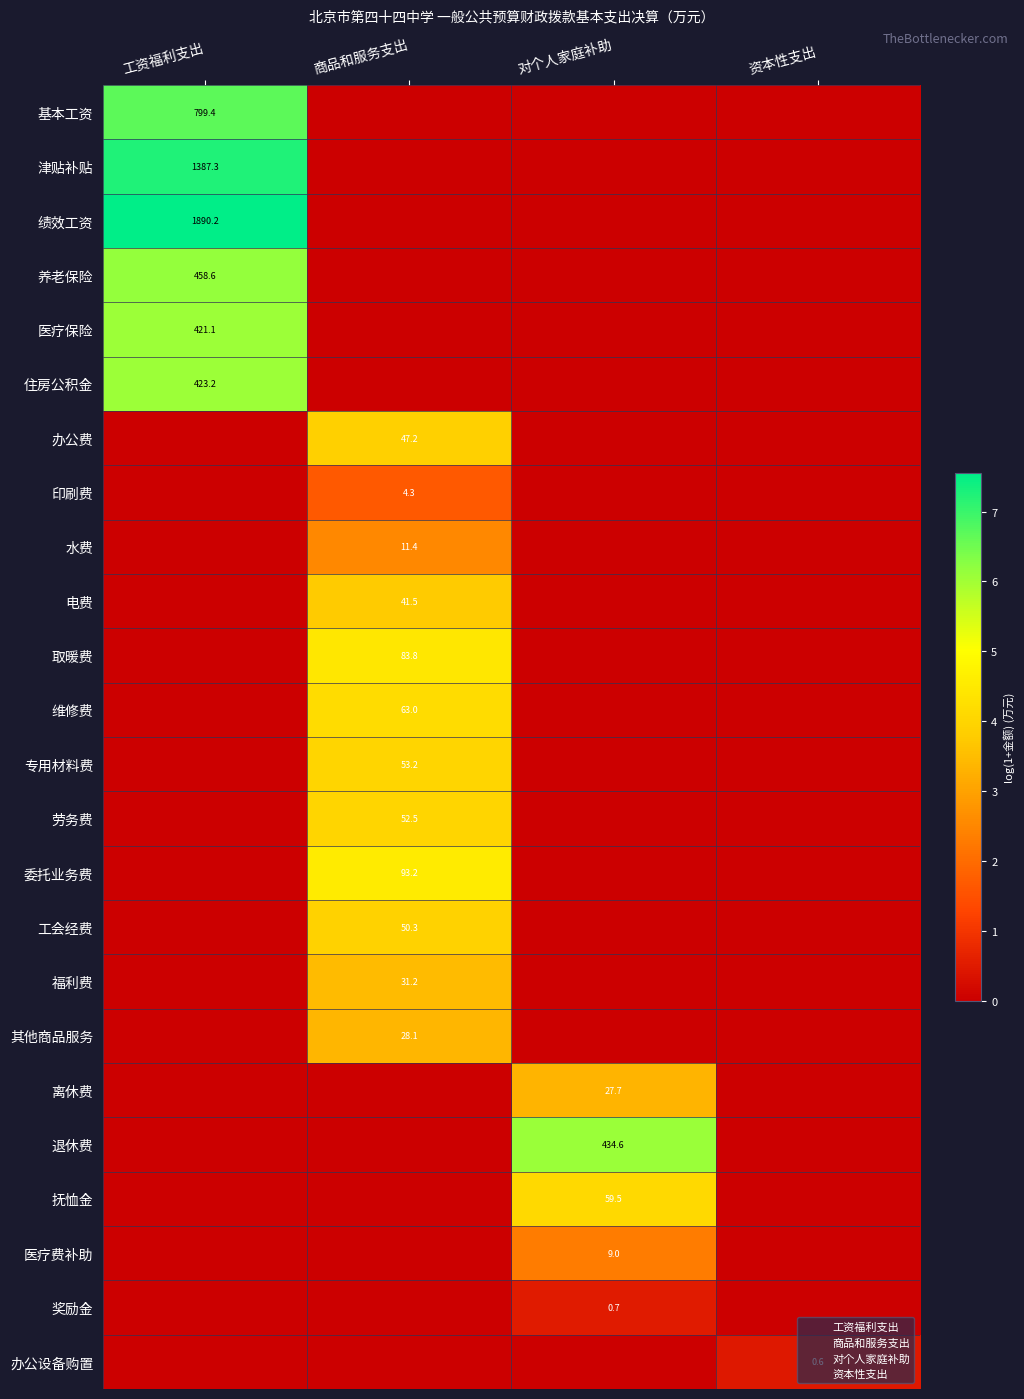

The value of 津贴补贴 at 工资福利支出 is 1387.3. True or false?

True